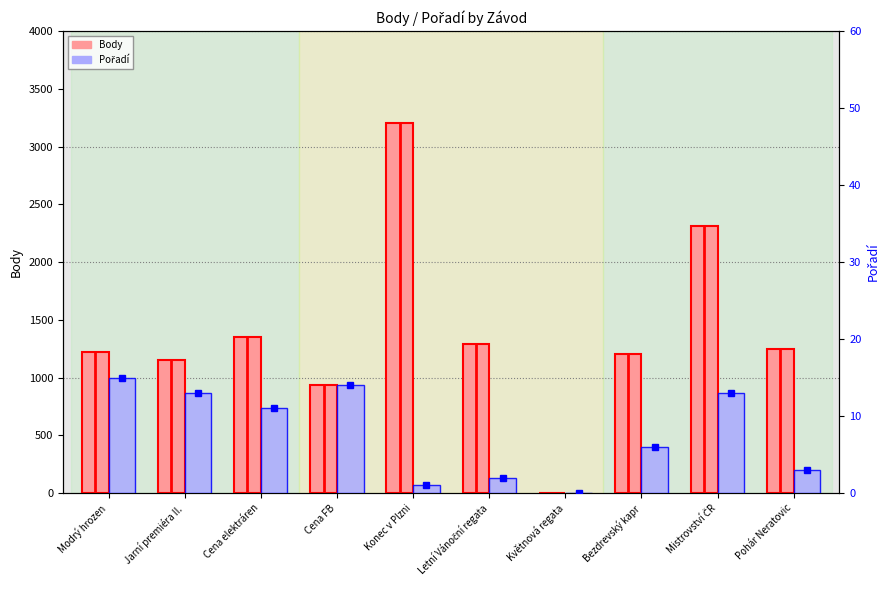

Are the bars horizontal?

No